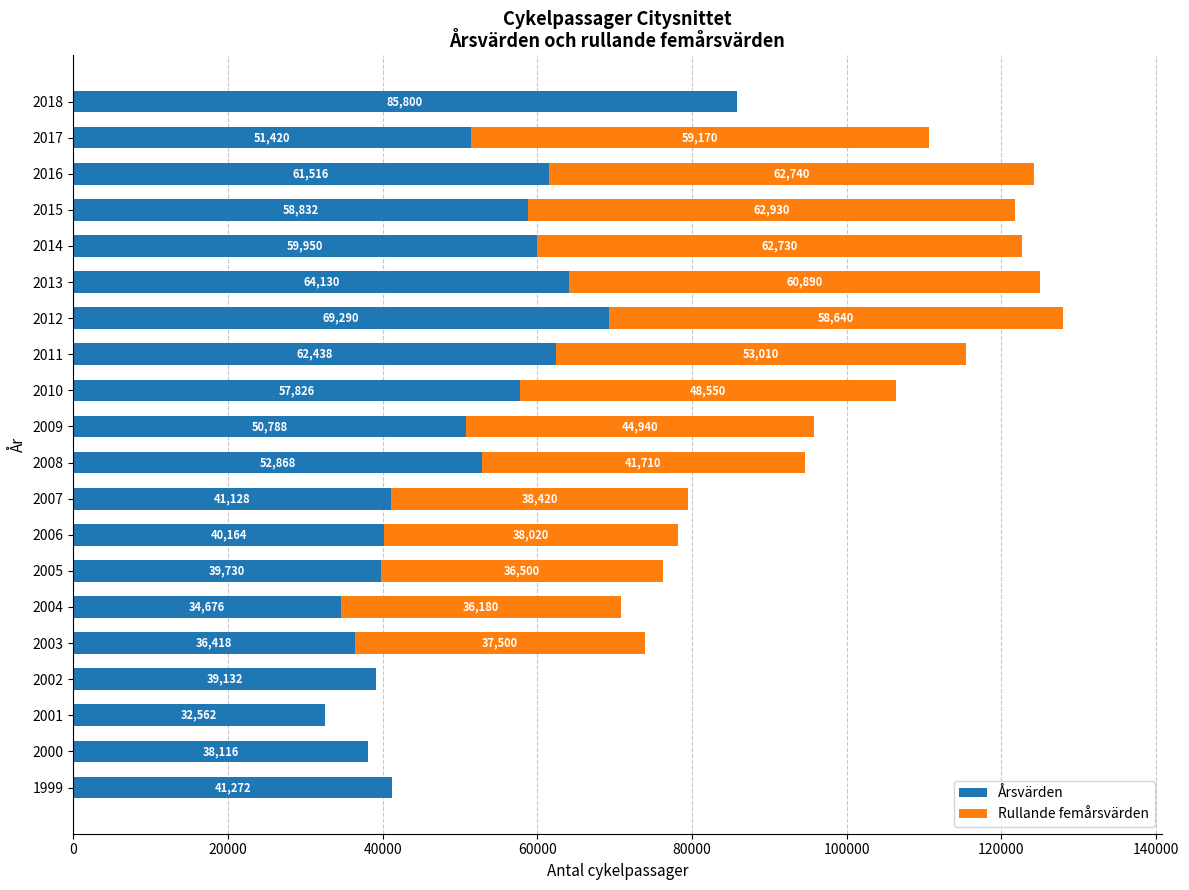

Where is Årsvärden nearest to the value 59181?

2015